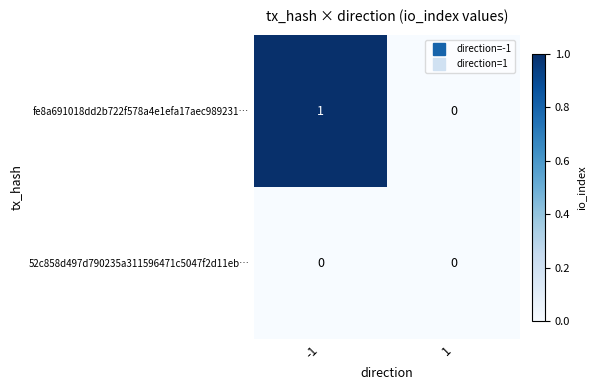

Which series has the widest spread of values?

fe8a691018dd2b722f578a4e1efa17aec989231…